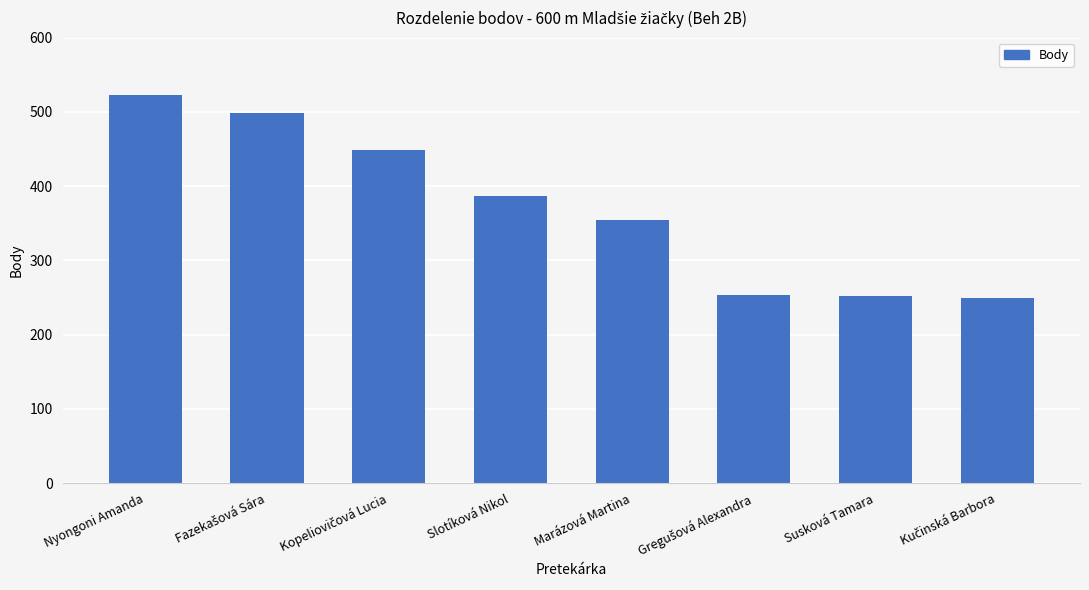

Is it true that the value at Slotíková Nikol is 176?

False